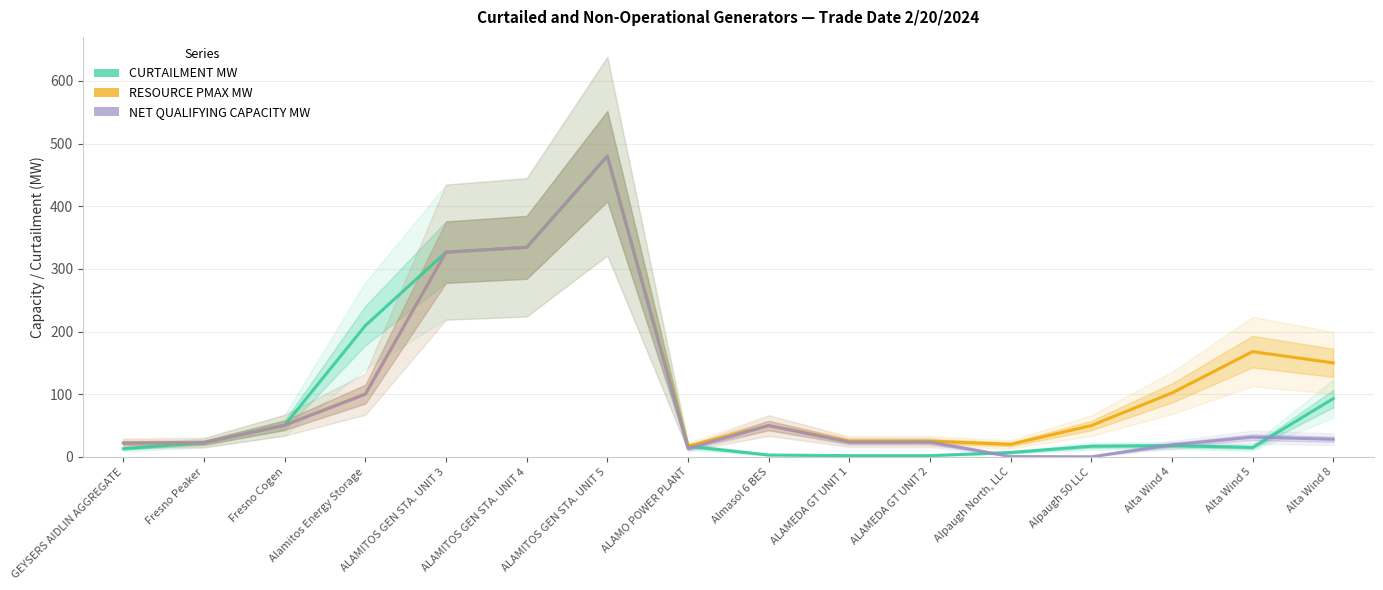

At which category does RESOURCE PMAX MW reach its first local peak?

ALAMITOS GEN STA. UNIT 5